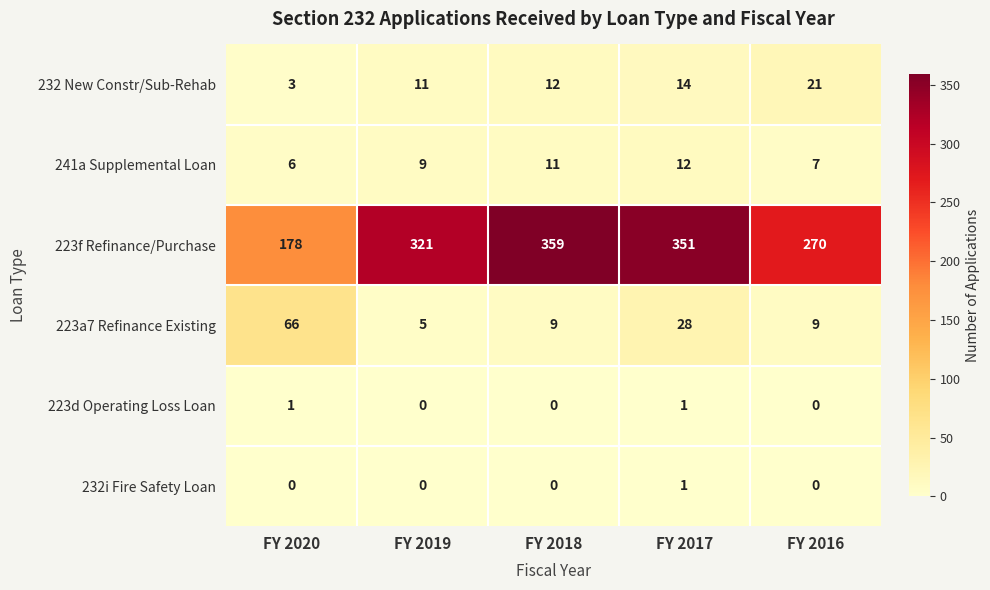

Reading left to right, list all the values displayed in this chart.

232 New Constr/Sub-Rehab: FY 2020=3	FY 2019=11	FY 2018=12	FY 2017=14	FY 2016=21
241a Supplemental Loan: FY 2020=6	FY 2019=9	FY 2018=11	FY 2017=12	FY 2016=7
223f Refinance/Purchase: FY 2020=178	FY 2019=321	FY 2018=359	FY 2017=351	FY 2016=270
223a7 Refinance Existing: FY 2020=66	FY 2019=5	FY 2018=9	FY 2017=28	FY 2016=9
223d Operating Loss Loan: FY 2020=1	FY 2019=0	FY 2018=0	FY 2017=1	FY 2016=0
232i Fire Safety Loan: FY 2020=0	FY 2019=0	FY 2018=0	FY 2017=1	FY 2016=0